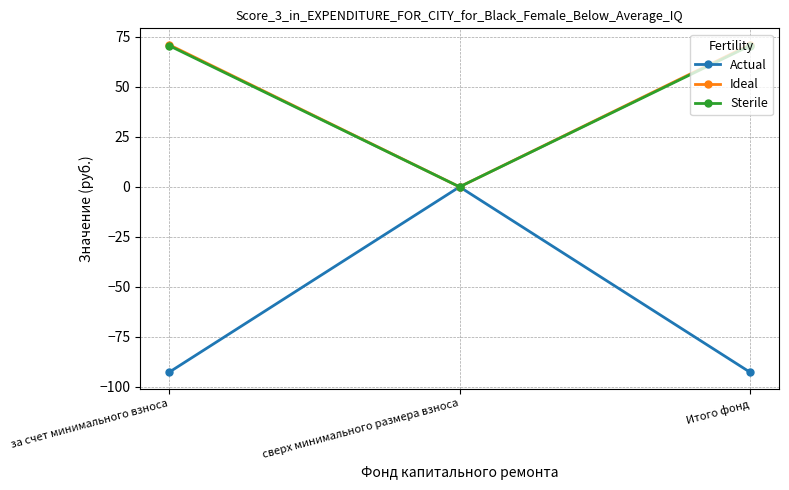

What is the total value across all series at Итого фонд?

49.0